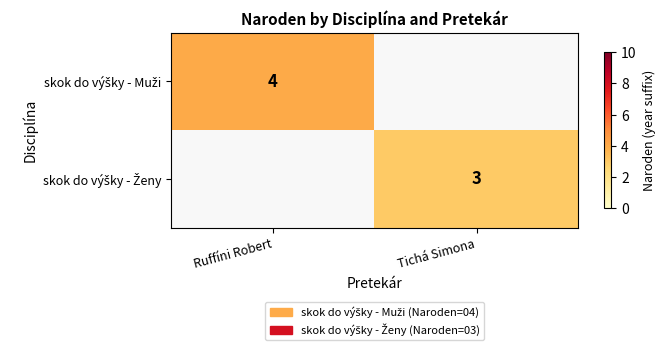

Is it true that skok do výšky - Muži equals 4.0 at Ruffíni Robert?

True